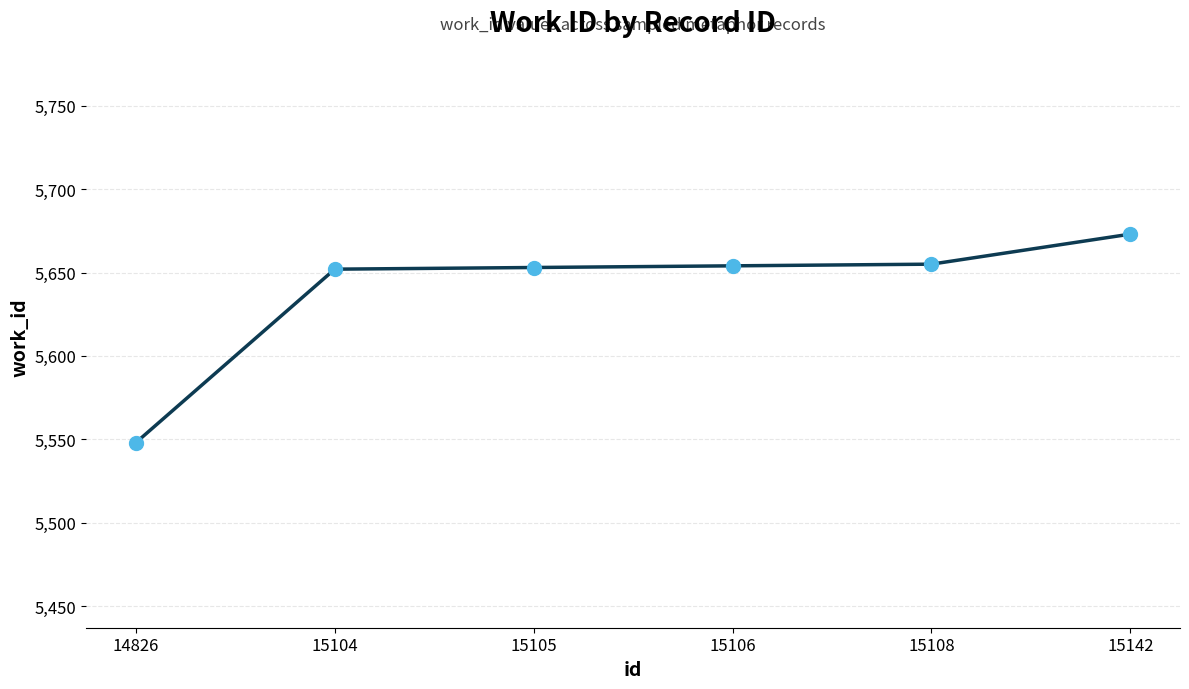

What is the change in value from 15106 to 15142?

+19